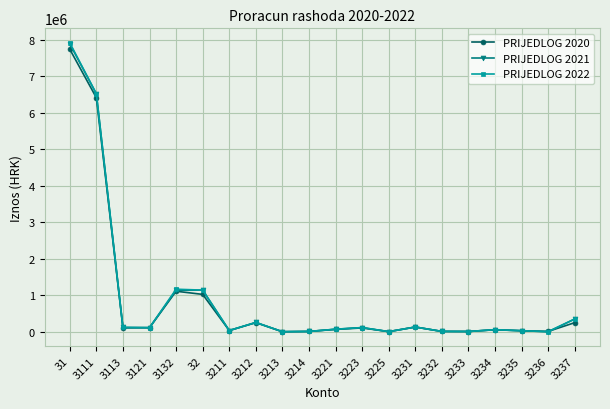

True or false: PRIJEDLOG 2022 has more than 2 points higher than both neighbors.

True